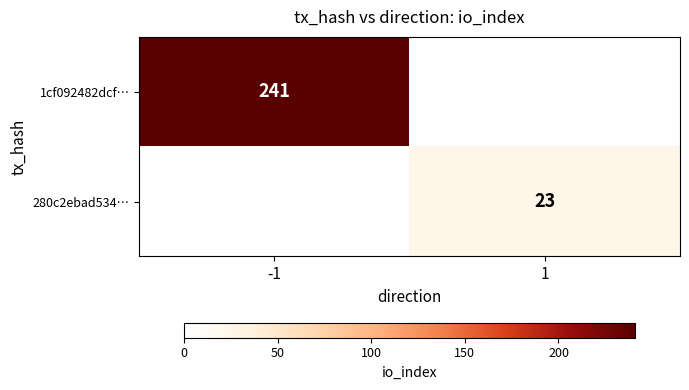

Is it true that 280c2ebad534… equals 23 at 1?

True